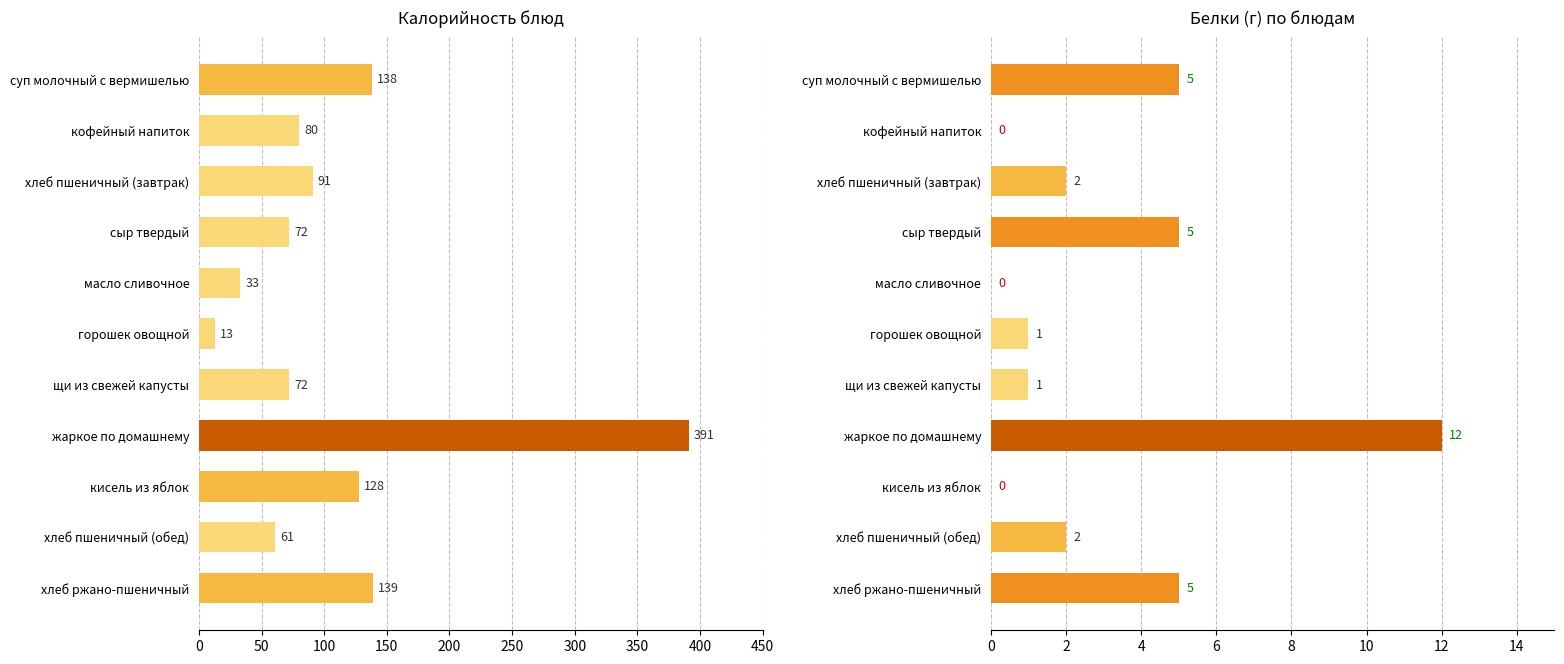

What is the value of the Калорийность bar at the 2nd from the left?

80